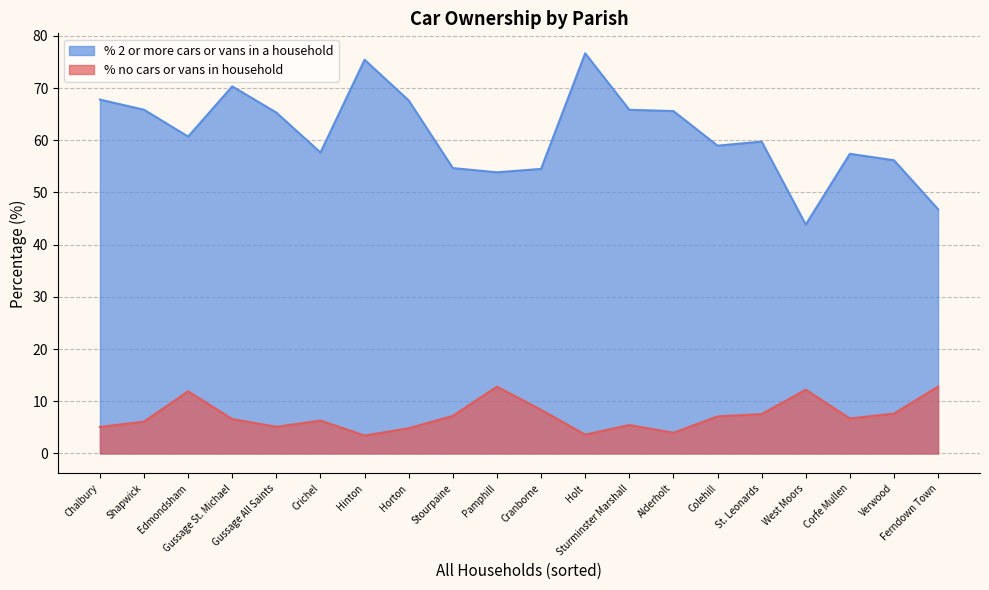

What are all the series names shown in the legend?

% 2 or more cars or vans in a household, % no cars or vans in household